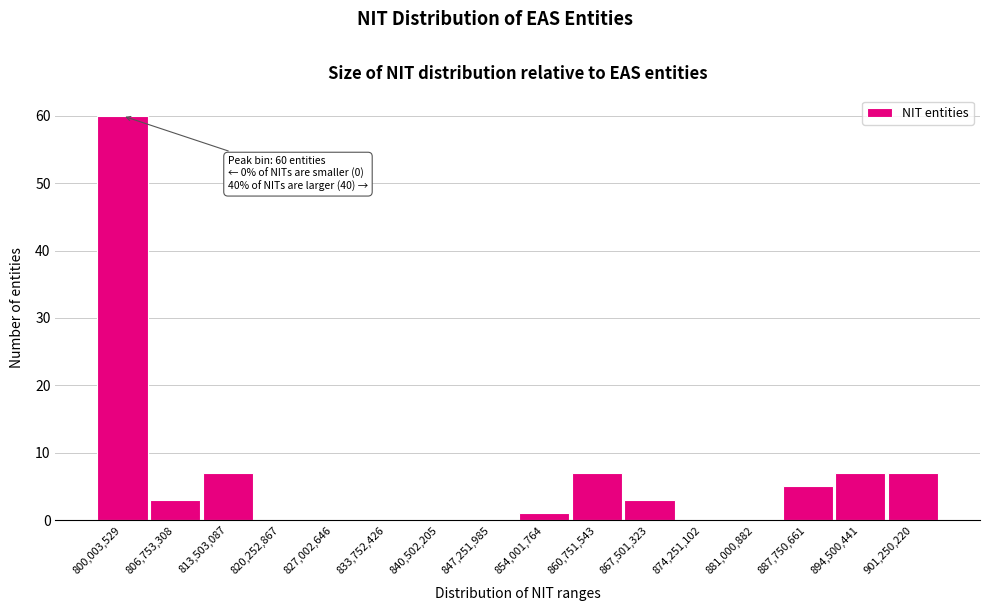

Reading left to right, transcribe all the data shown in this chart.

800,003,529=60	806,753,308=3	813,503,087=7	820,252,867=0	827,002,646=0	833,752,426=0	840,502,205=0	847,251,985=0	854,001,764=1	860,751,543=7	867,501,323=3	874,251,102=0	881,000,882=0	887,750,661=5	894,500,441=7	901,250,220=7